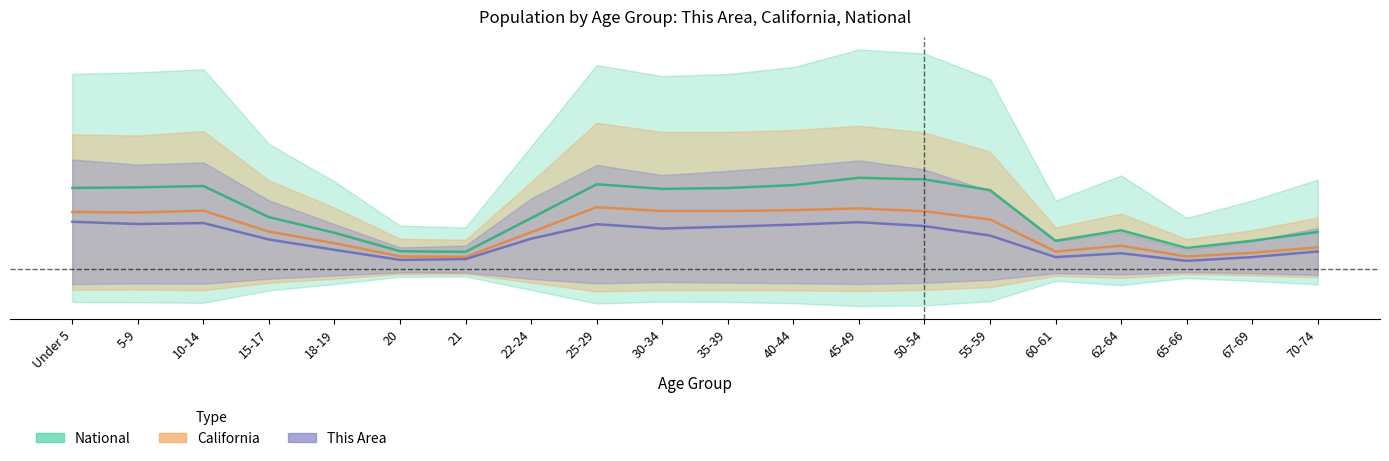

Which series has the largest total across all categories?

National